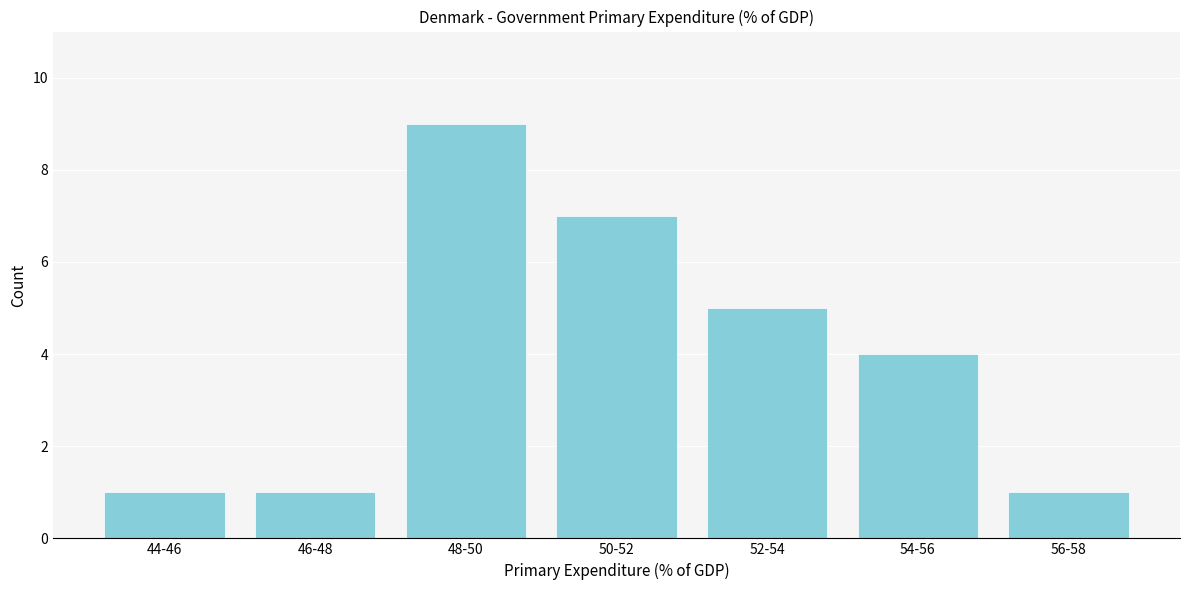

Reading right to left, extract all data points from this chart.

1	4	5	7	9	1	1